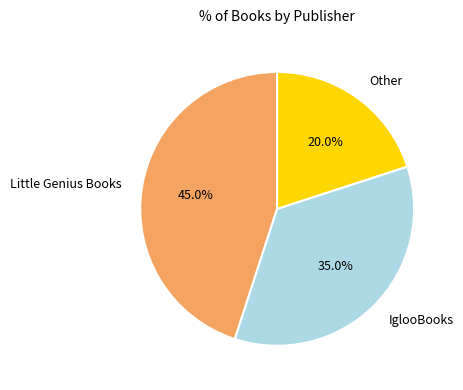

To the nearest percent, what is the combined percentage of Other and IglooBooks?

55%